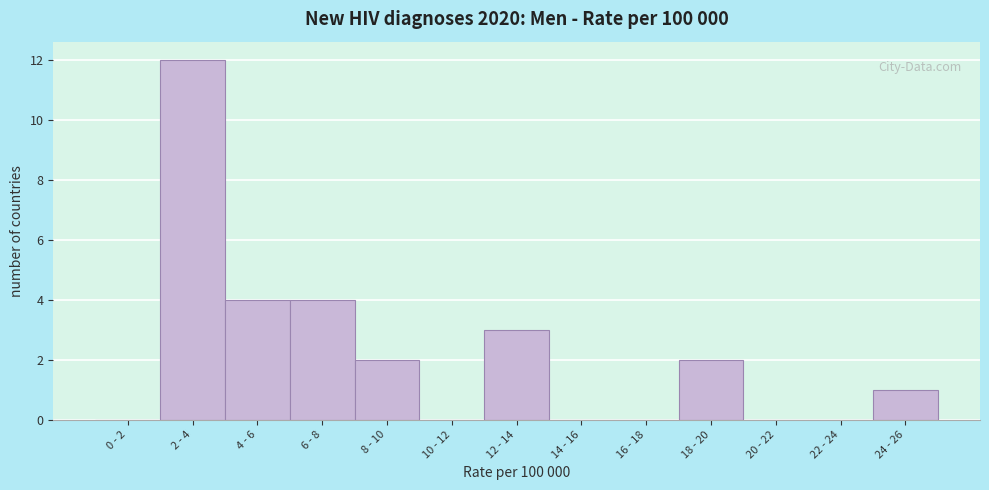

Reading left to right, list all the values displayed in this chart.

0 - 2=0	2 - 4=12	4 - 6=4	6 - 8=4	8 - 10=2	10 - 12=0	12 - 14=3	14 - 16=0	16 - 18=0	18 - 20=2	20 - 22=0	22 - 24=0	24 - 26=1